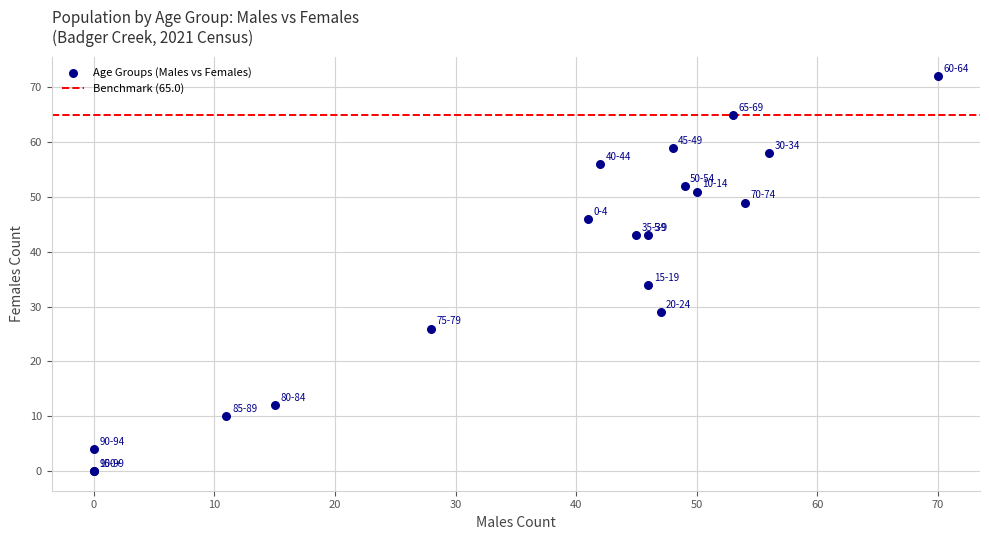

What Y value in the scatter plot is closest to 36?

34